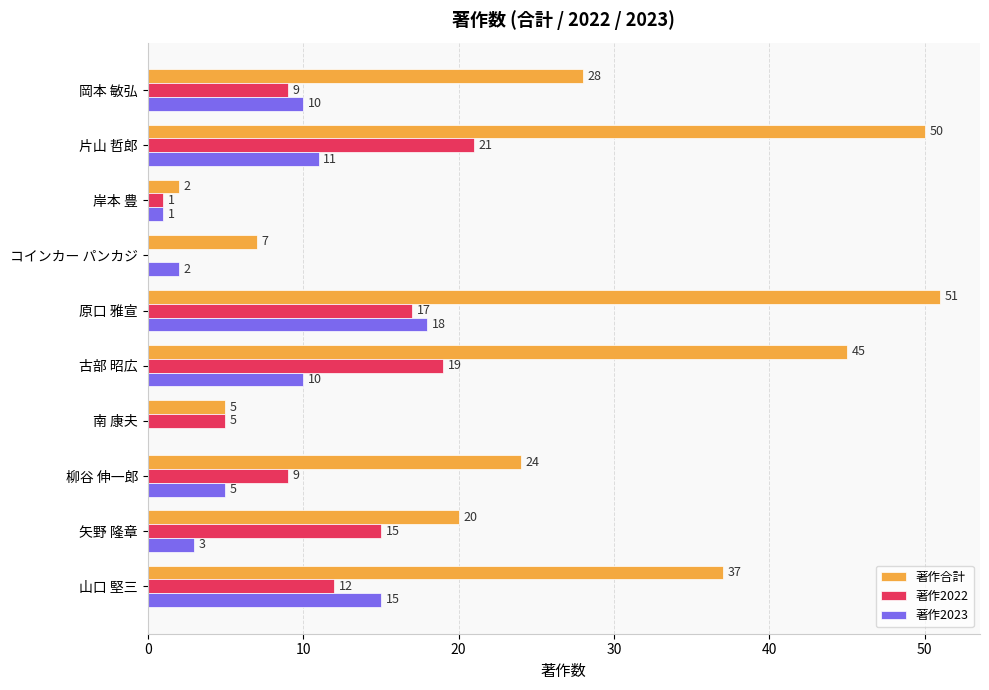

Between コインカー パンカジ and 矢野 隆章, which series saw the biggest shift?

著作2022